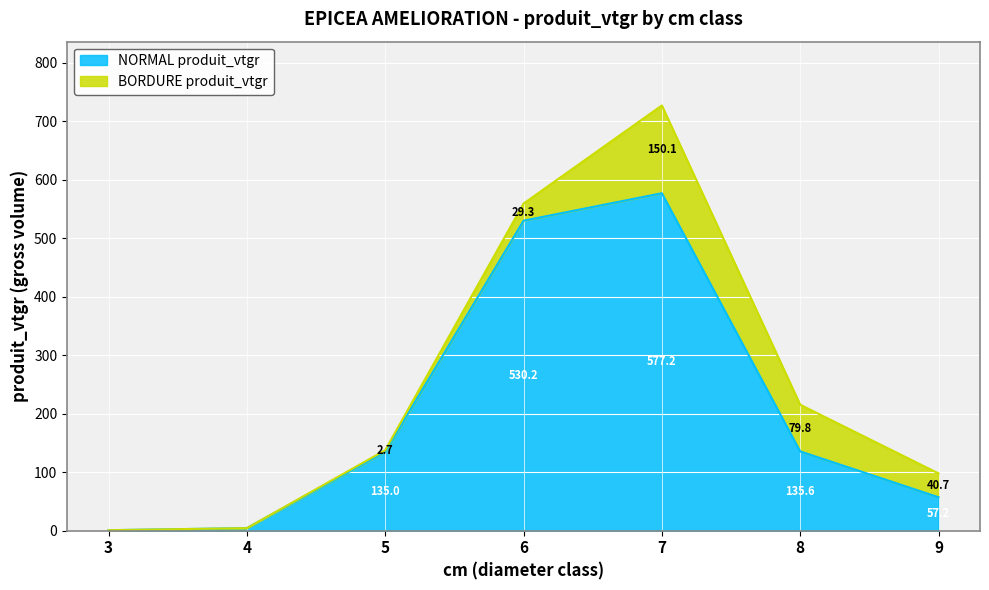

What is the value of the 2nd point from the left?

4.4